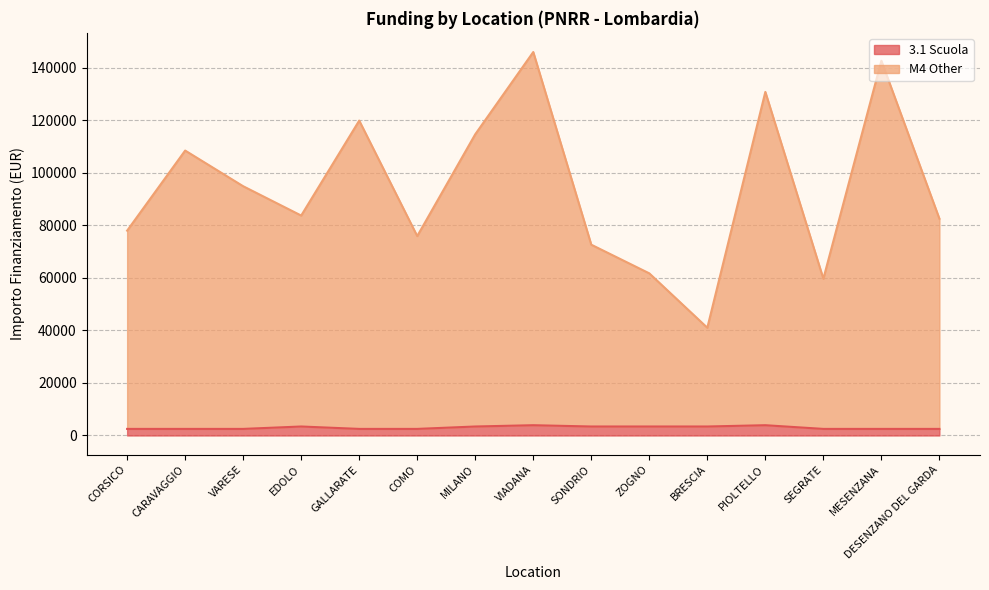

Where is the first local maximum for M4 Other?

CARAVAGGIO